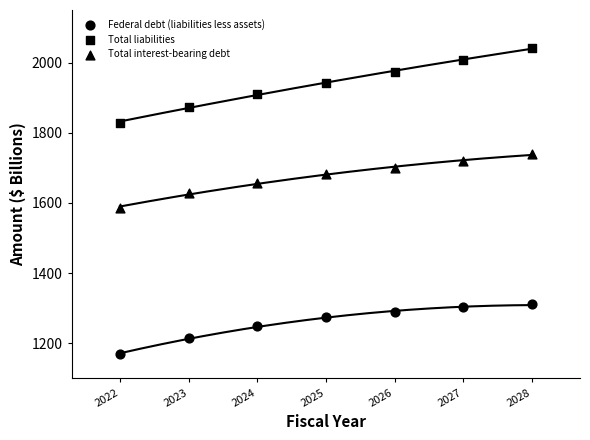

Count the number of points in this scatter plot.

21